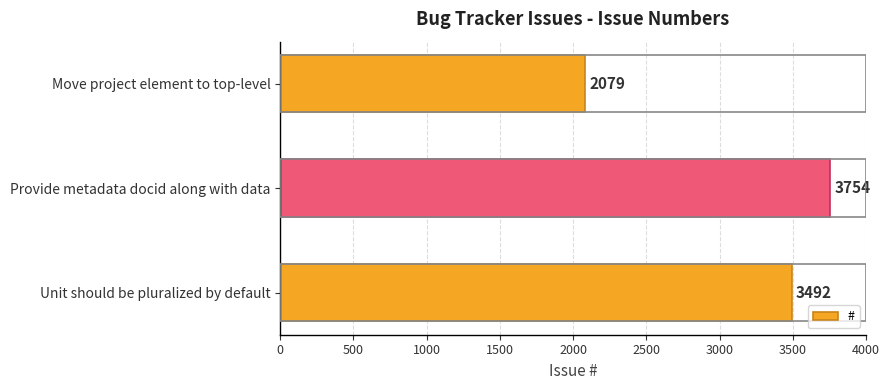

List the labels in order of value, largest first.

Provide metadata docid along with data, Unit should be pluralized by default, Move project element to top-level